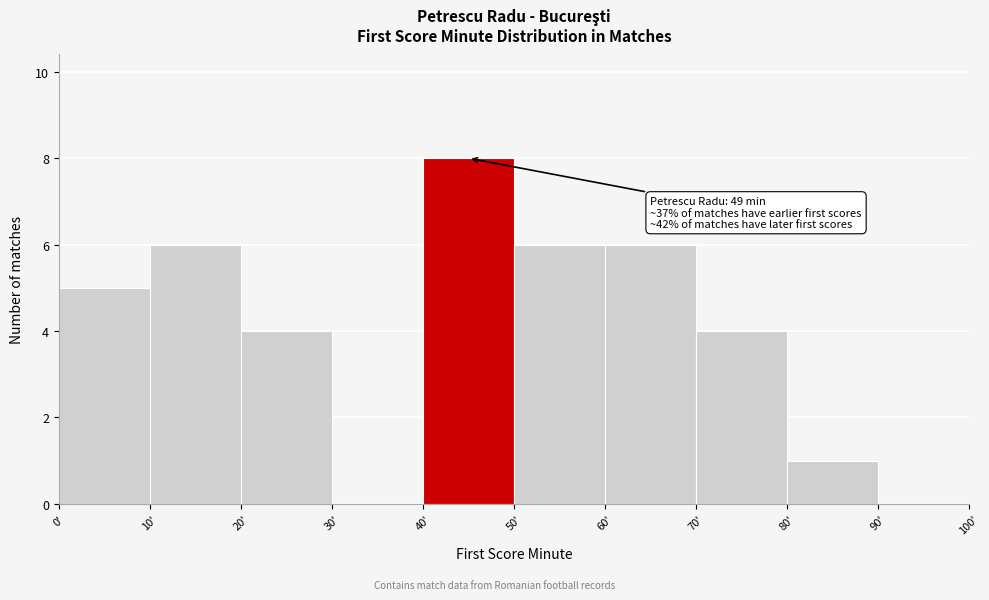

Which range on the x-axis has the tallest bar?

40 to 50